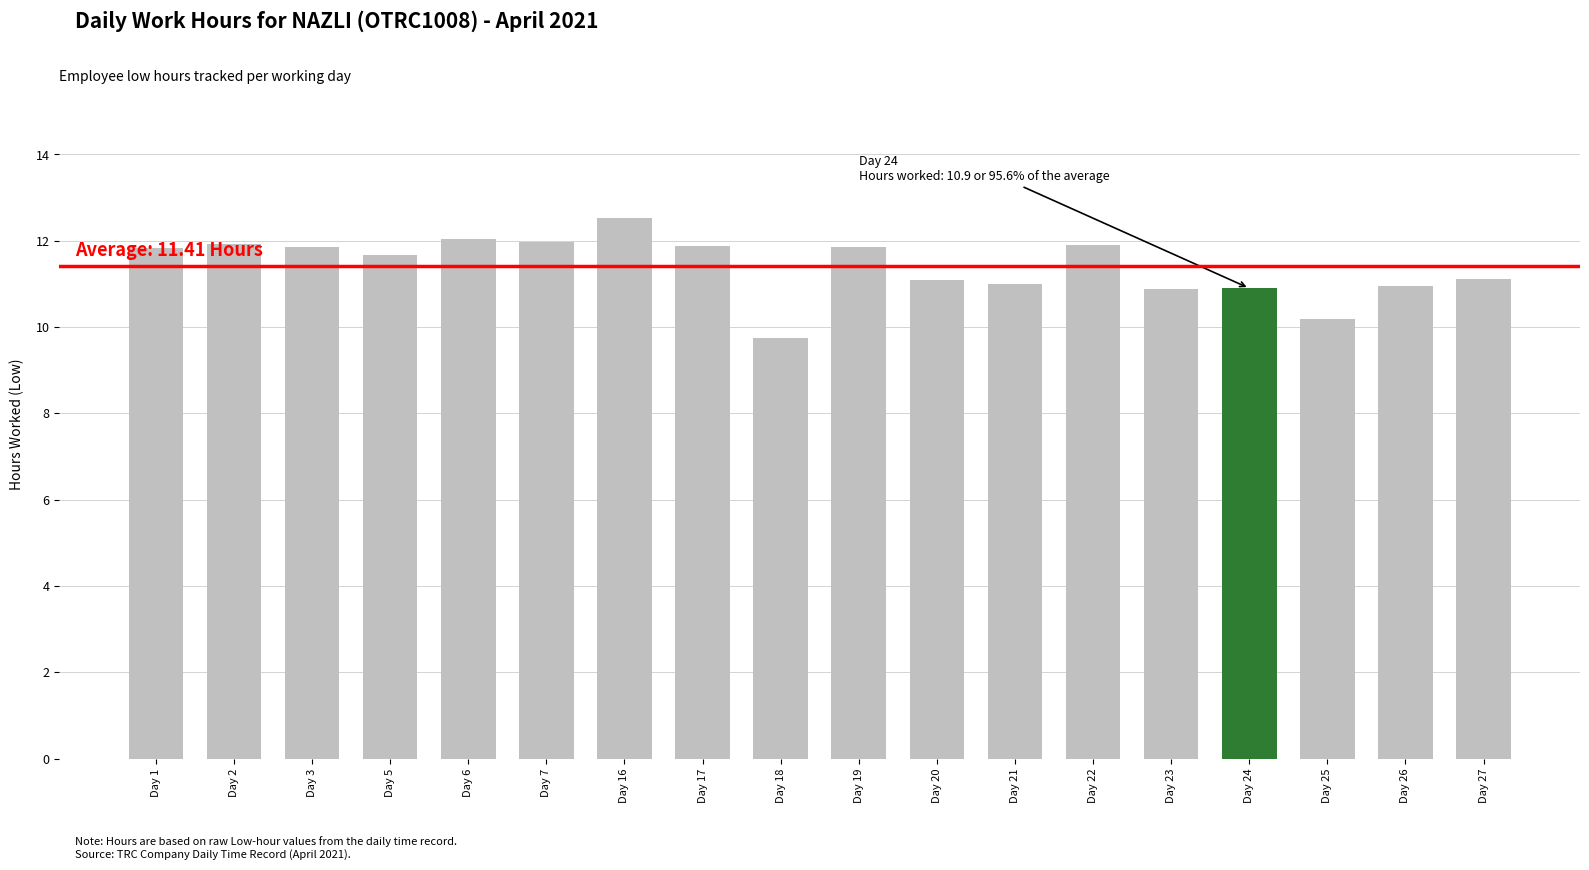

What is the difference between the maximum and second lowest values?

2.3